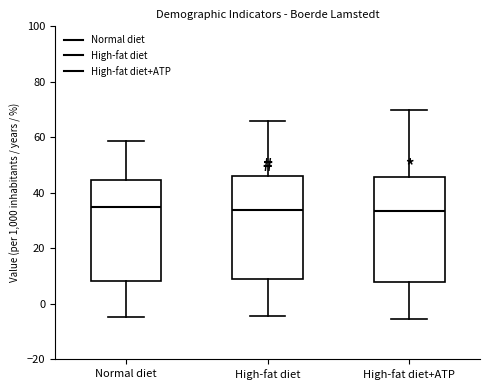

Where is the lower edge of the box for Normal diet on the y-axis? The values are not printed on the chart, so give them approximately, as read against the axis.

8